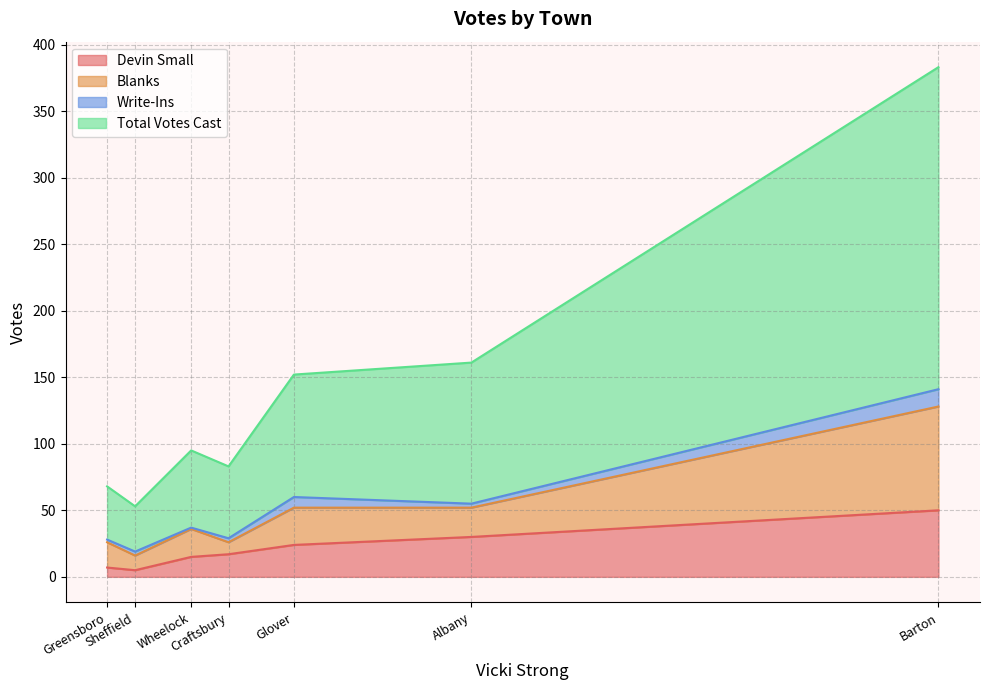

At which category is the sum across all series the highest?

Barton